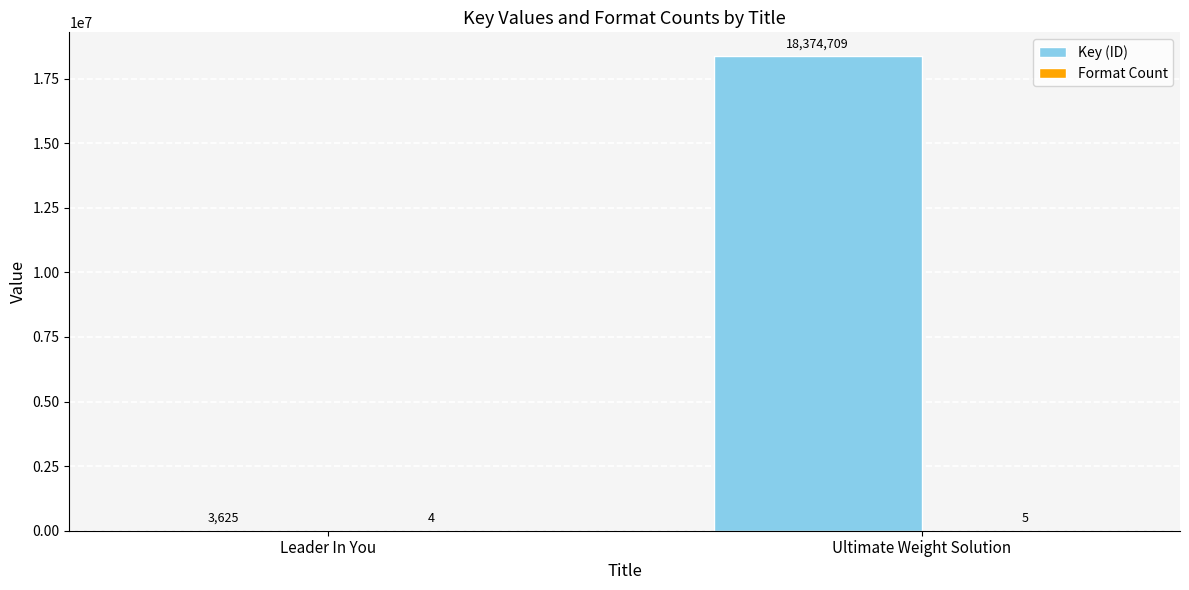

At which category is the sum across all series the highest?

Ultimate Weight Solution